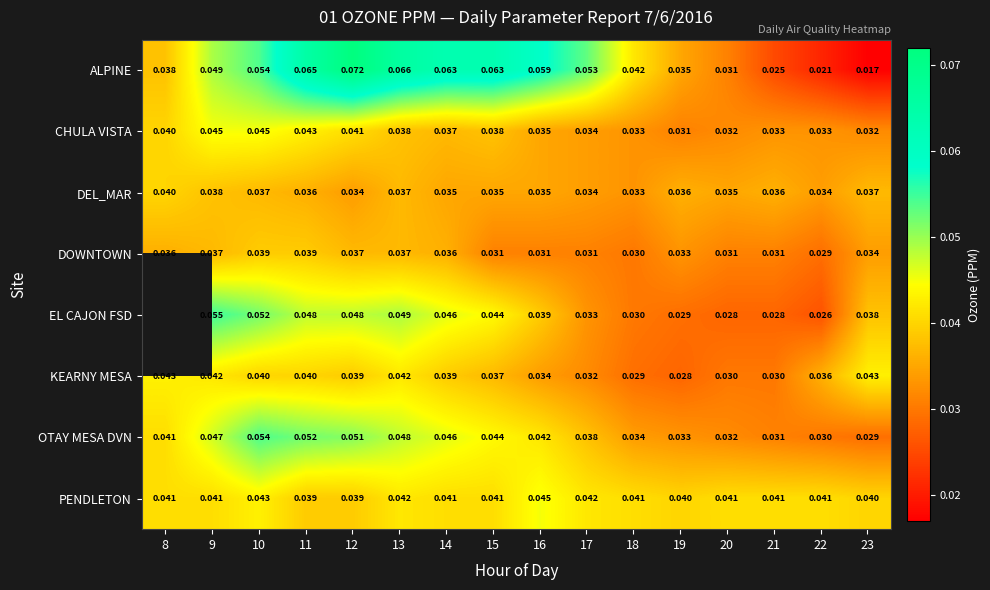

Between 15 and 23, which series saw the biggest shift?

ALPINE